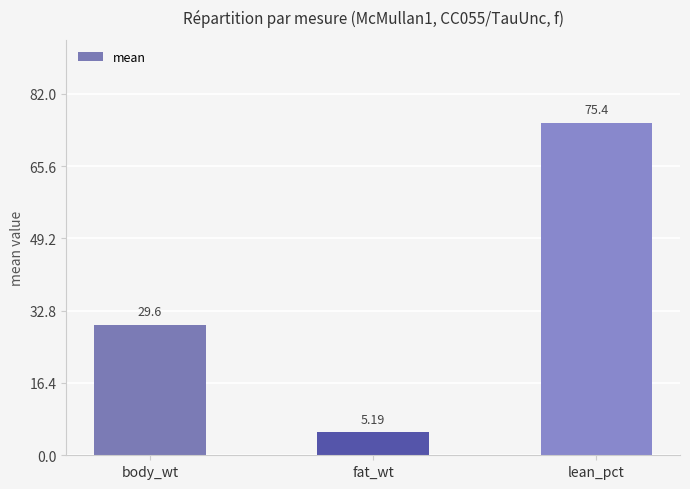

Approximately how many times larger is the value at fat_wt compared to lean_pct?

0.1